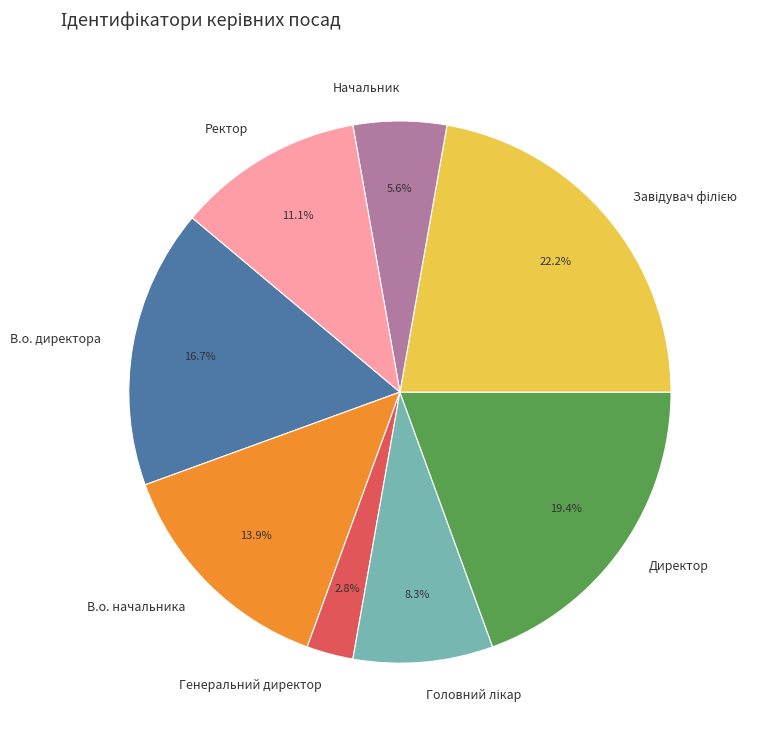

Which has a higher value, Директор or Ректор?

Директор